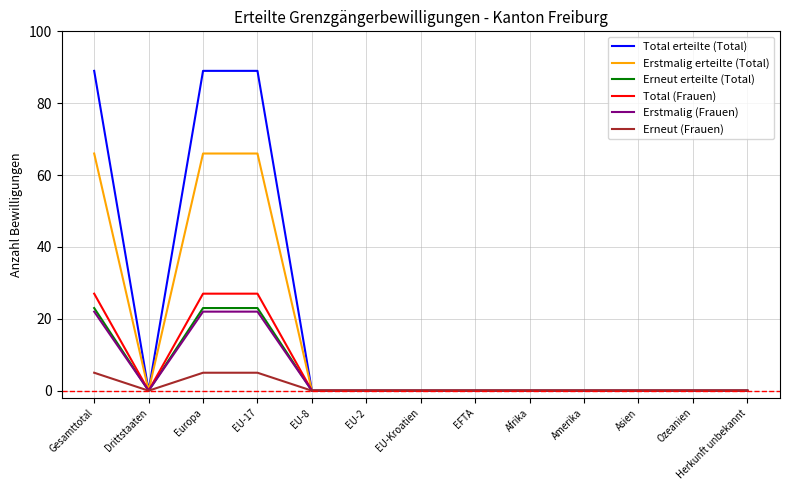

True or false: Erstmalig erteilte (Total) has a value of 0 at Herkunft unbekannt.

True